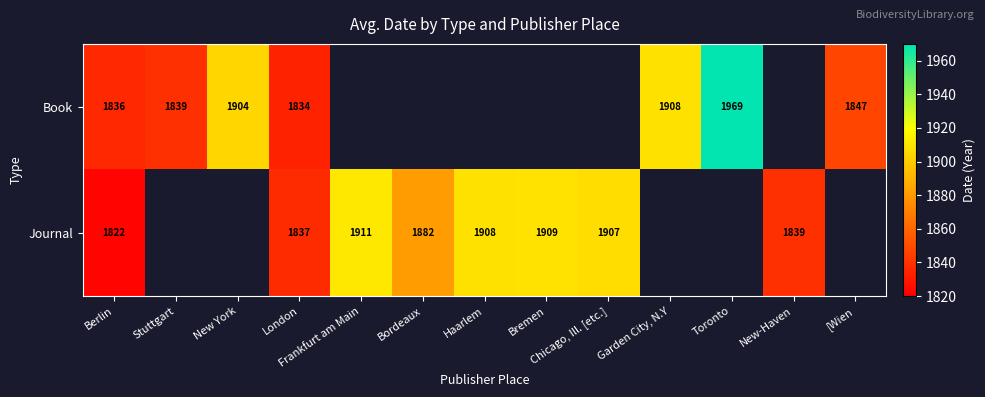

What is the sum of the Journal values at Berlin and Haarlem?

3730